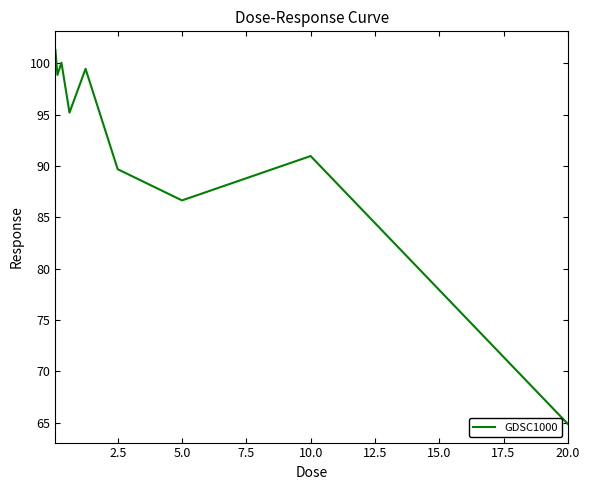

What is the minimum value shown in the chart?

64.9